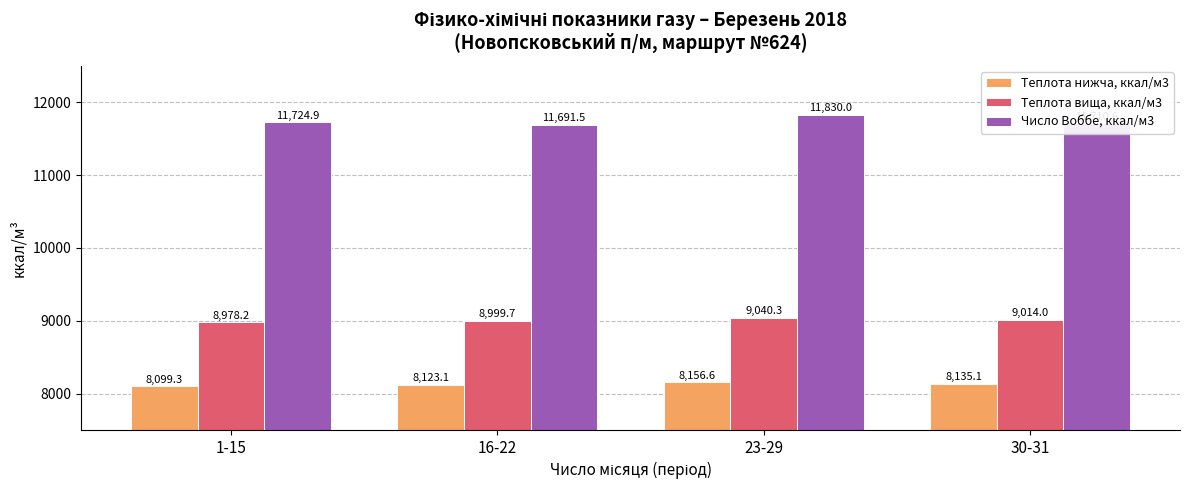

What is the label of the 4th bar from the right?

1-15